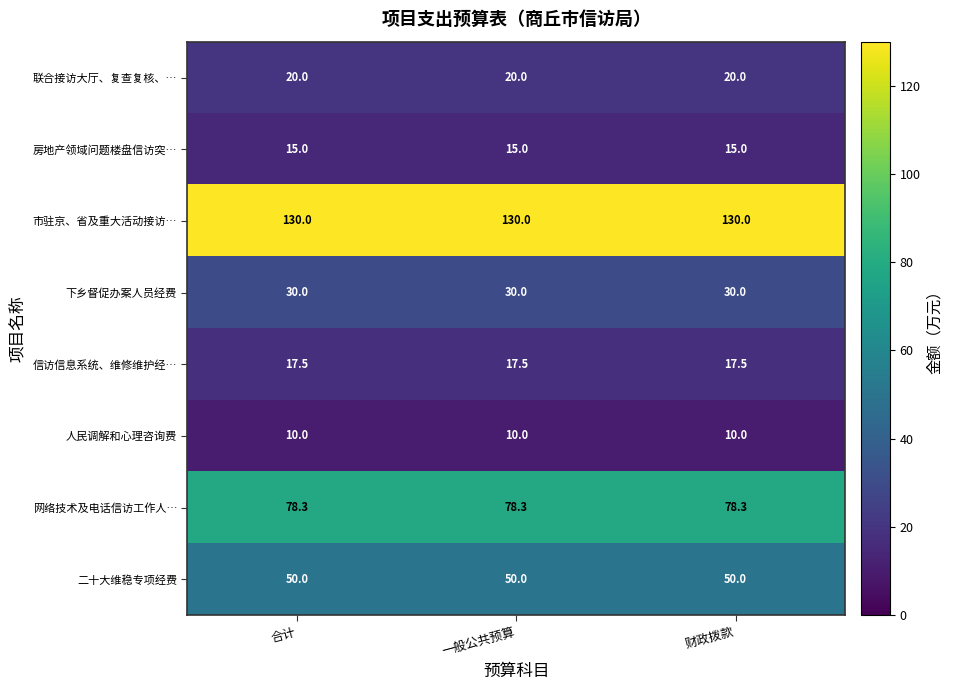

What is the greatest value displayed?

130.0